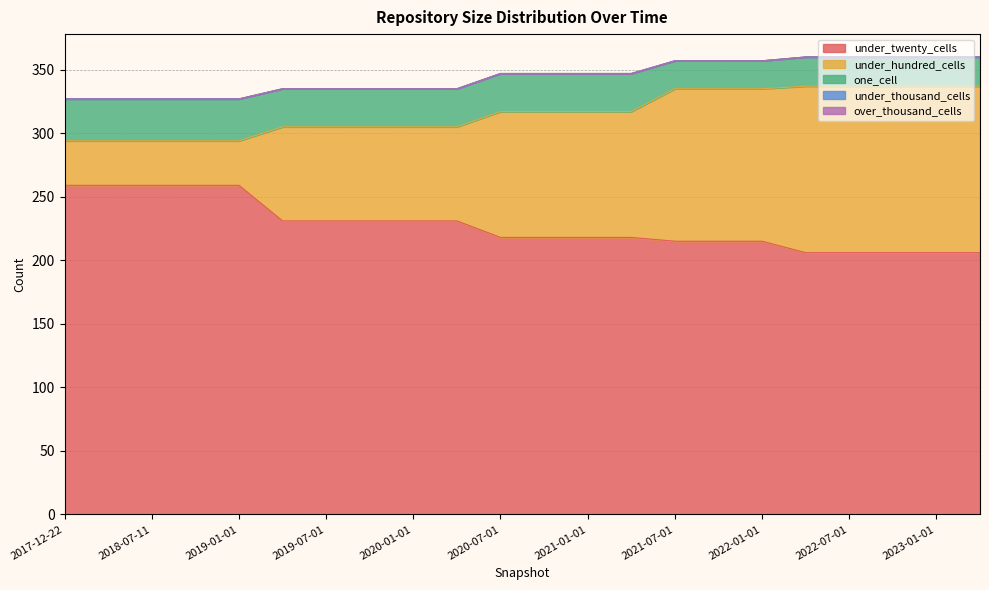

Does the chart have visible grid lines?

Yes